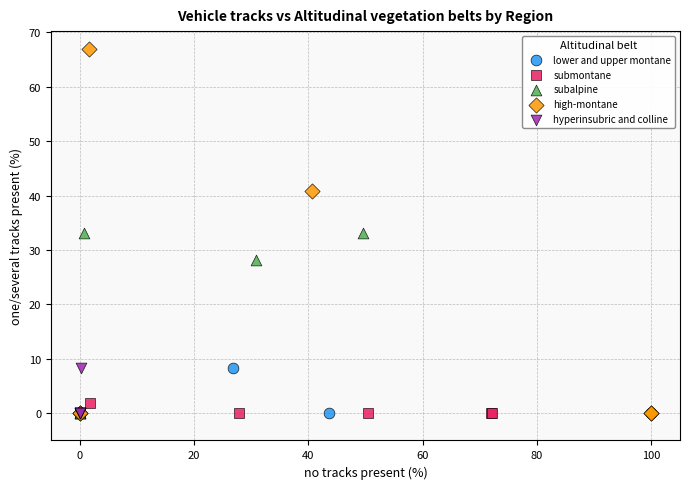

Which series has the largest Y range (max minus min)?

high-montane